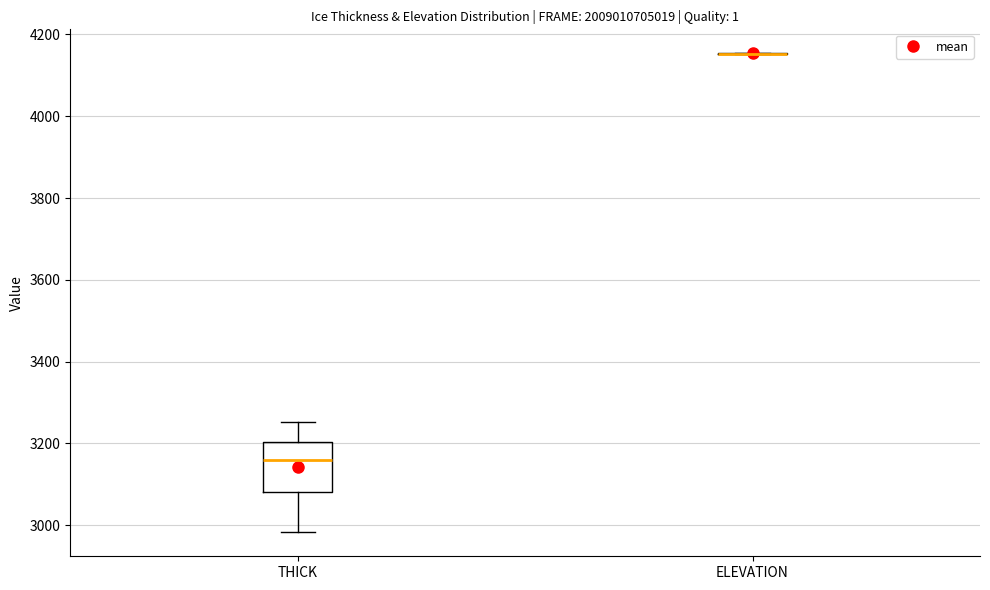

Where does the lower whisker of the box for THICK end on the y-axis? The values are not printed on the chart, so give them approximately, as read against the axis.

2980